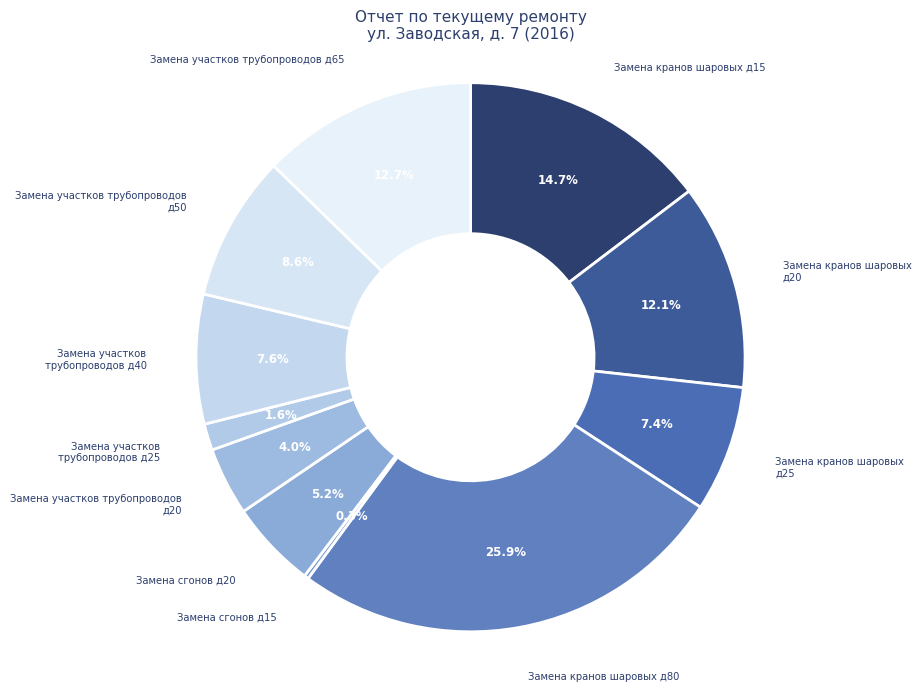

Which slice is the smallest?

Замена сгонов д15